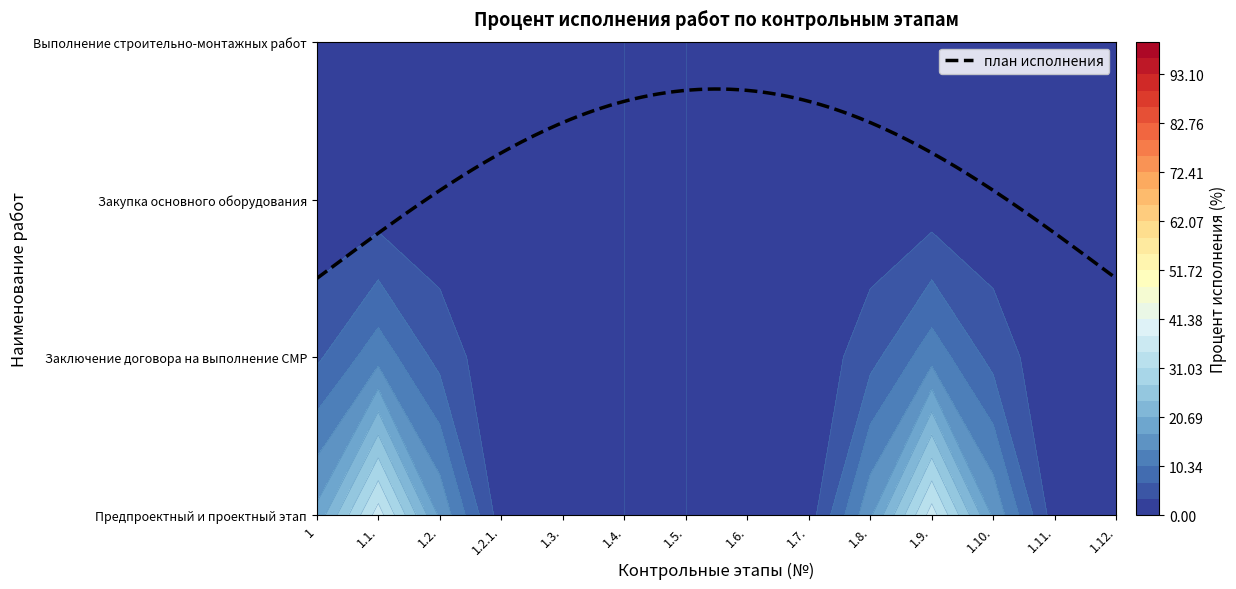

Which category has the highest value in the Закупка основного оборудования series?

1